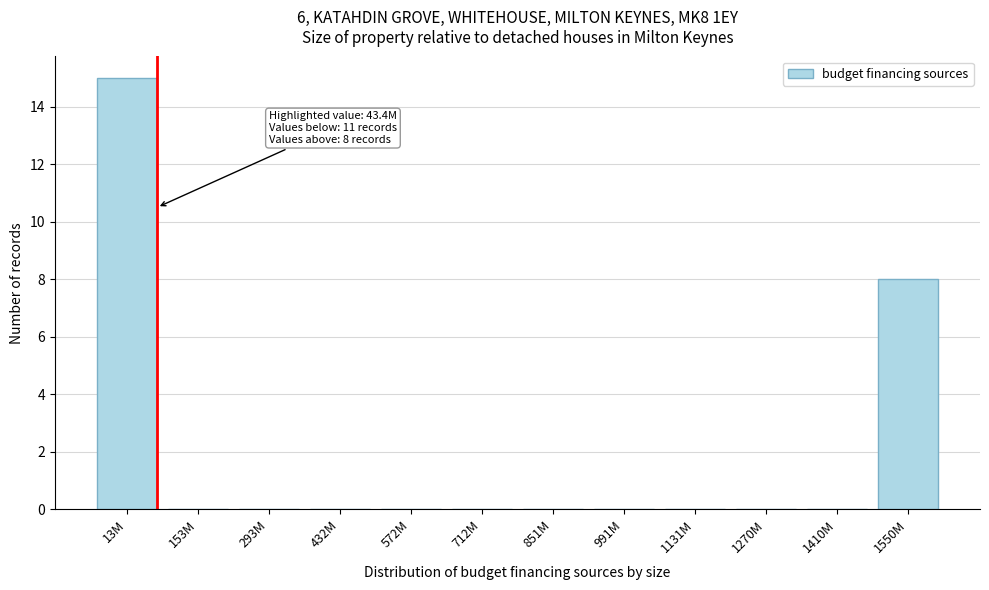

Reading left to right, extract all data points from this chart.

13M=15	153M=0	293M=0	432M=0	572M=0	712M=0	851M=0	991M=0	1131M=0	1270M=0	1410M=0	1550M=8